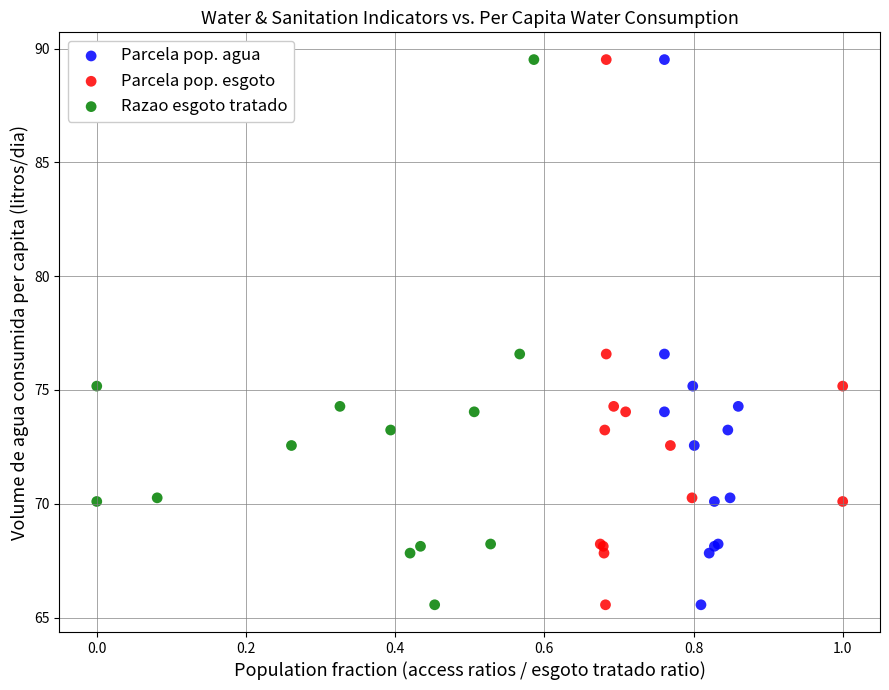

What are all the series names shown in the legend?

Parcela pop. agua, Parcela pop. esgoto, Razao esgoto tratado